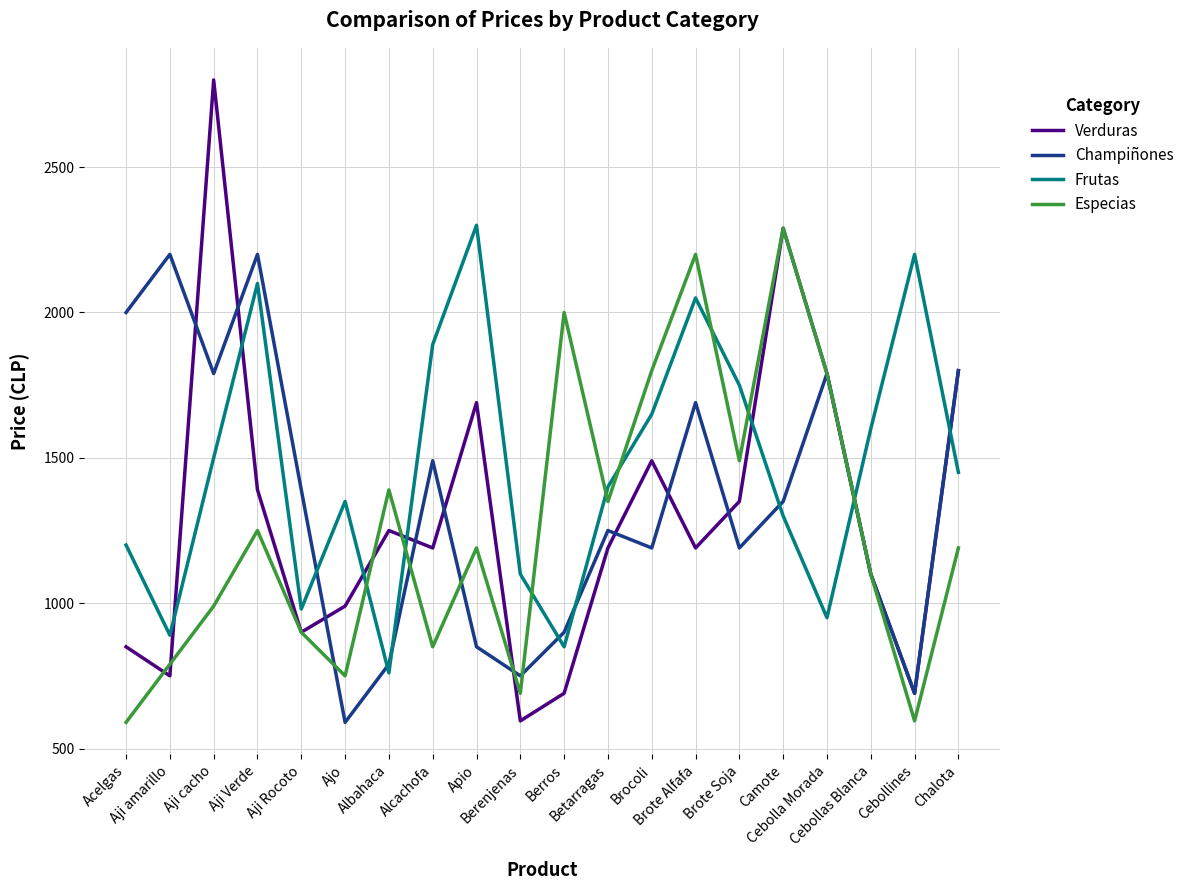

What is the minimum value shown in the chart?

590